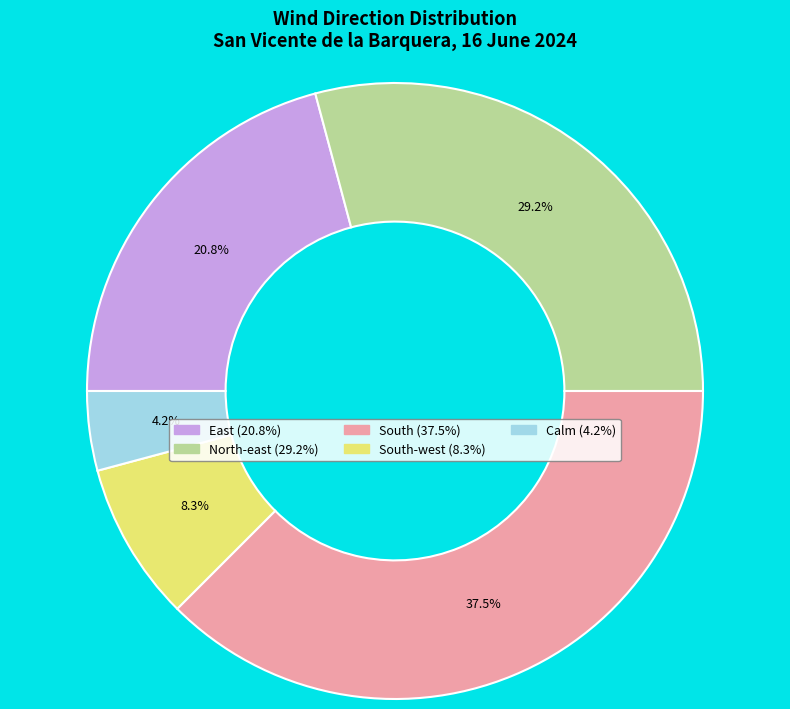

Is there a majority slice in this chart?

No